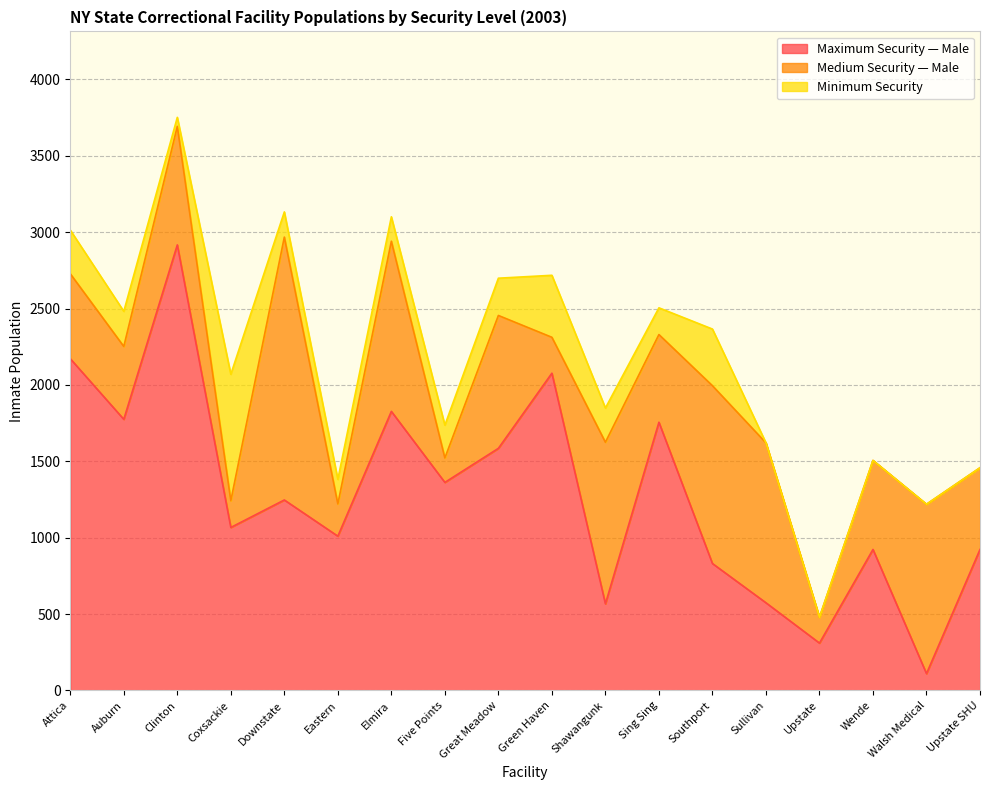

True or false: Minimum Security and Maximum Security — Male intersect in this chart.

False